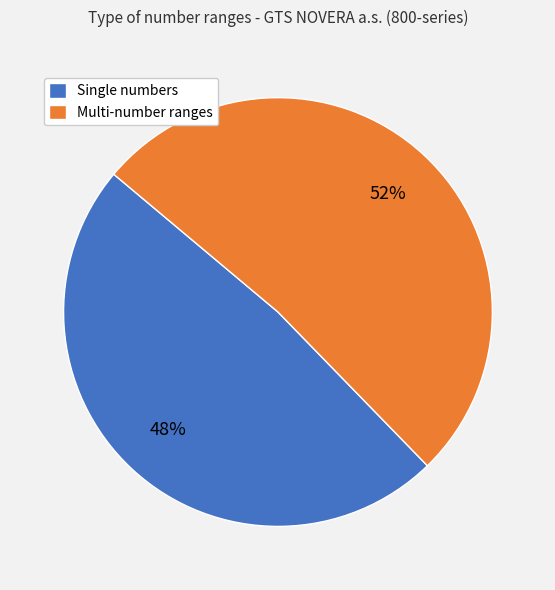

To the nearest percent, what percentage of the pie is Single numbers?

48%